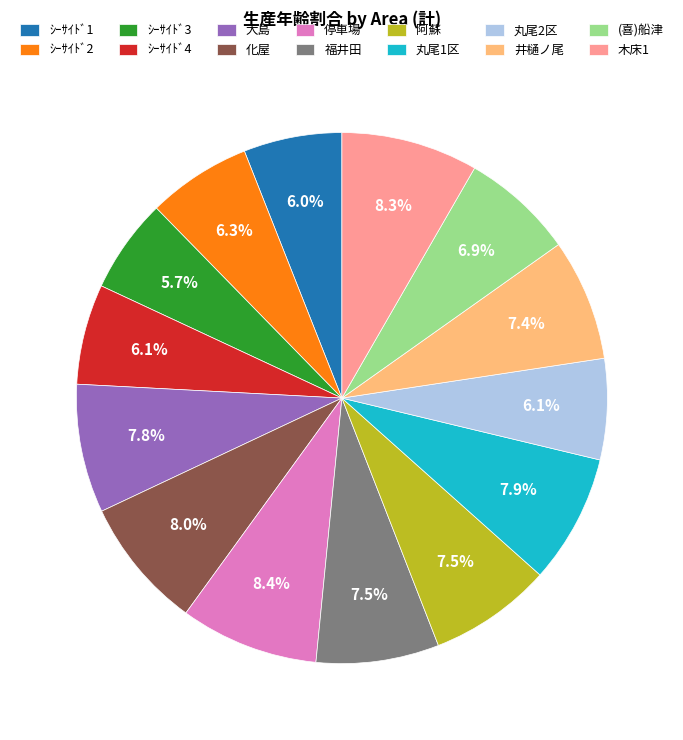

Does ｼｰｻｲﾄﾞ4 account for over 50% of the chart?

No